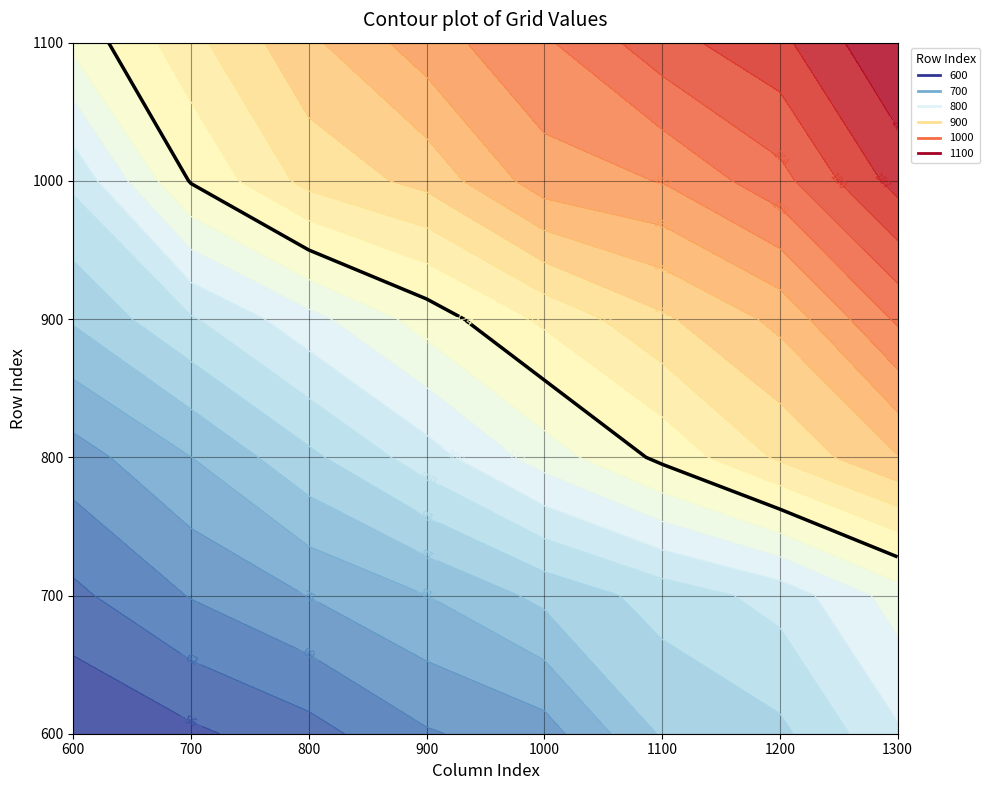

List the labels in order of 800 value, smallest first.

0, 1, 2, 3, 4, 5, 6, 7